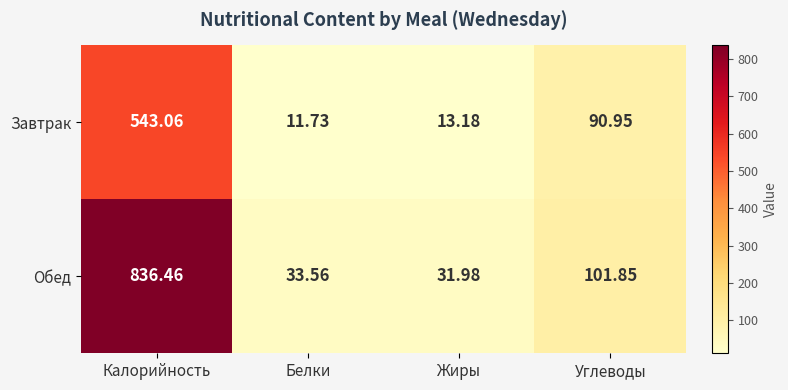

At which label is Завтрак closest to 277?

Углеводы